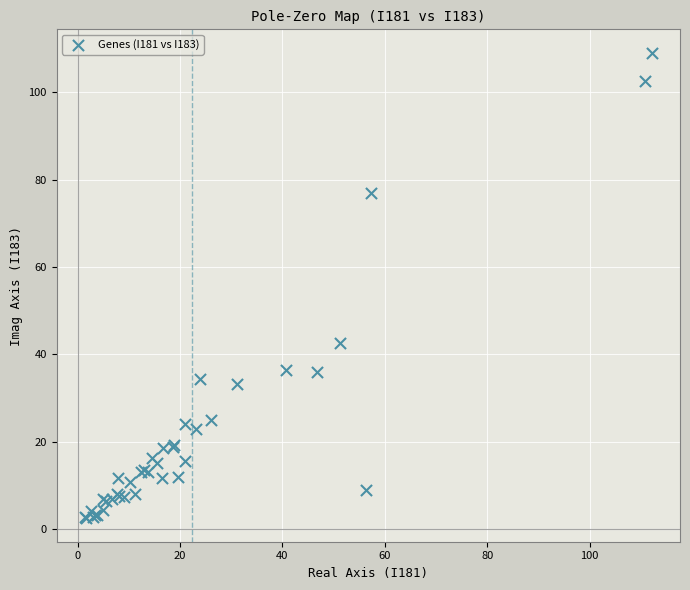

What Y value in the scatter plot is closest to 55?

42.5